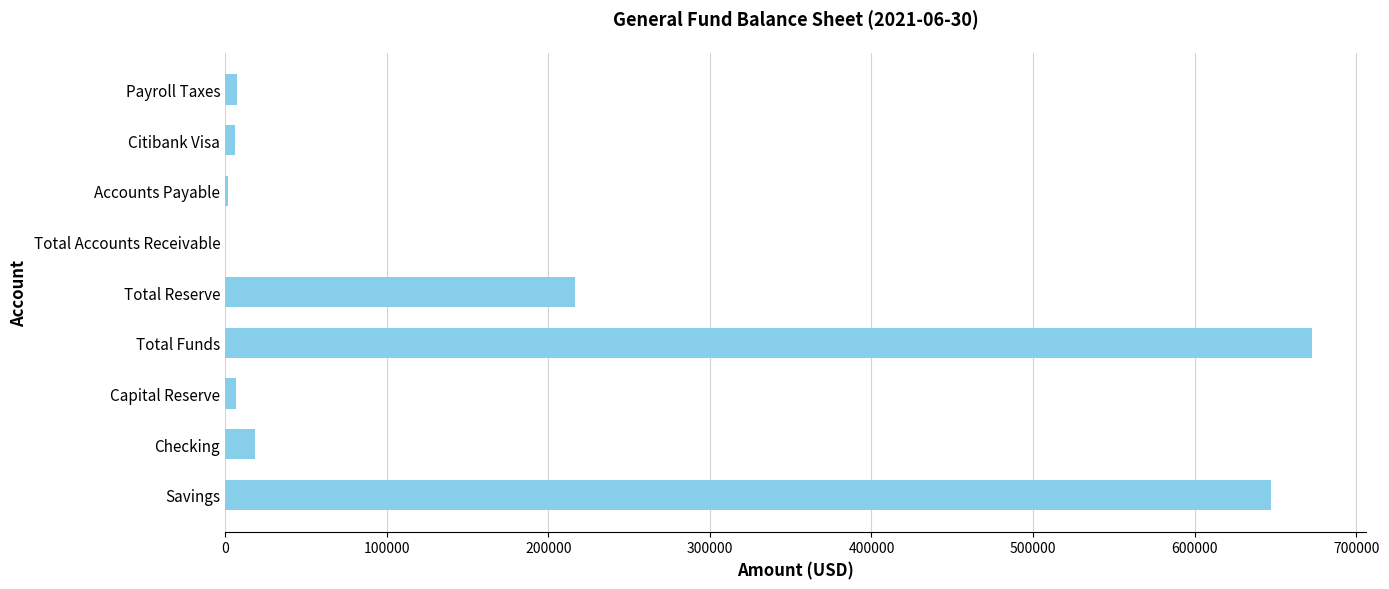

Between Checking and Total Accounts Receivable, which is larger?

Checking